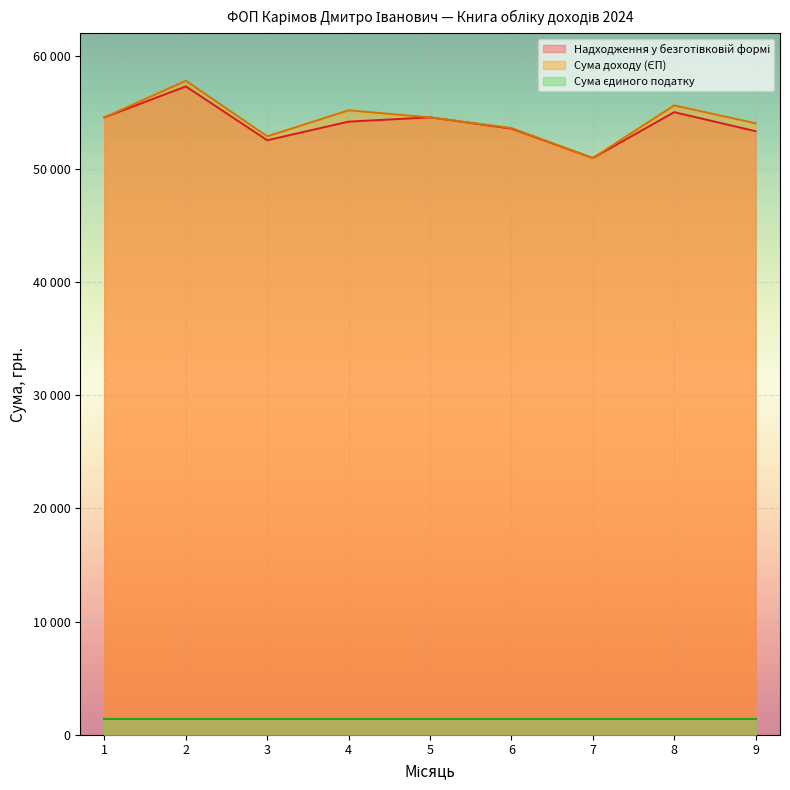

What is the difference between the Надходження у безготівковій формі values at 2 and 8?

2277.8